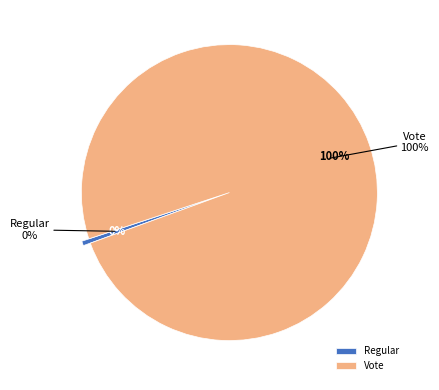

Is there a majority slice in this chart?

Yes